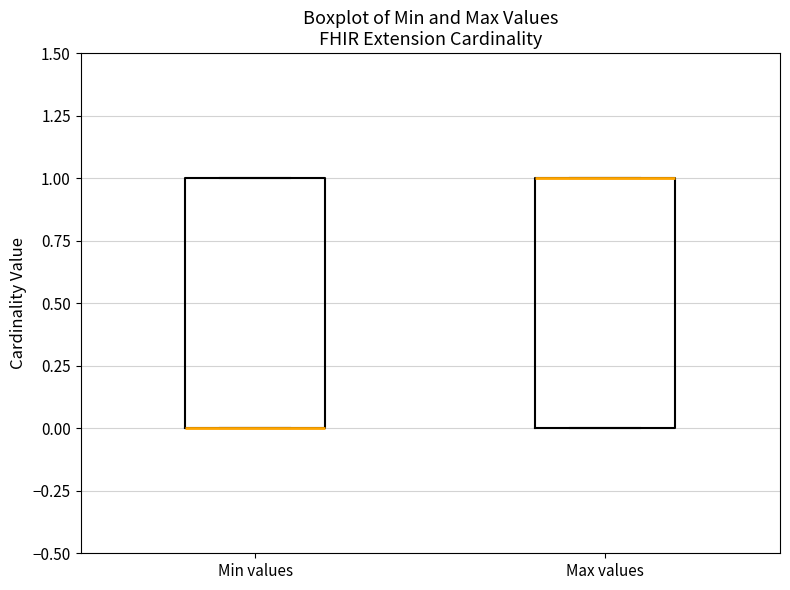

Reading left to right, transcribe this box plot: for each box, give where its median line is, the range the box spans, and where its two whiskers end, as read against the y-axis. The values are not printed on the chart, so give them approximately, as read against the axis.

Min values: median 0 (drawn on the box's lower edge), box 0 to 1, whiskers 0 to 1
Max values: median 1 (drawn on the box's upper edge), box 0 to 1, whiskers 0 to 1